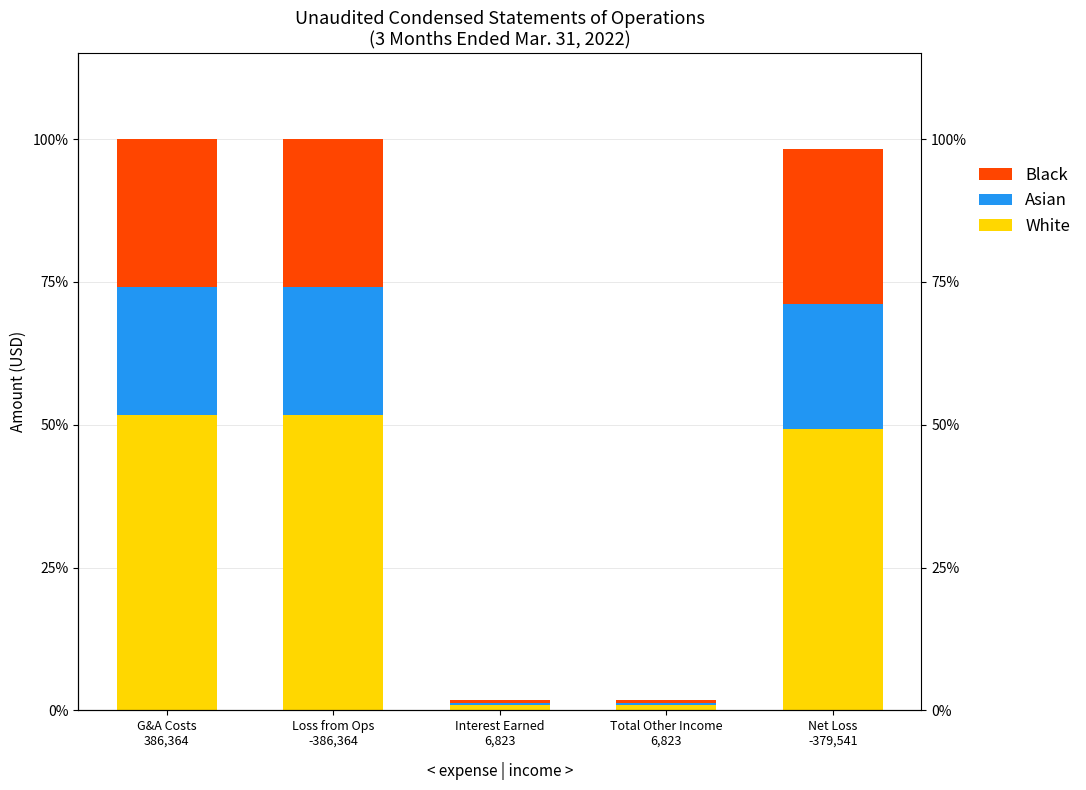

What is the difference between the maximum and minimum values in the Asian series?

84703